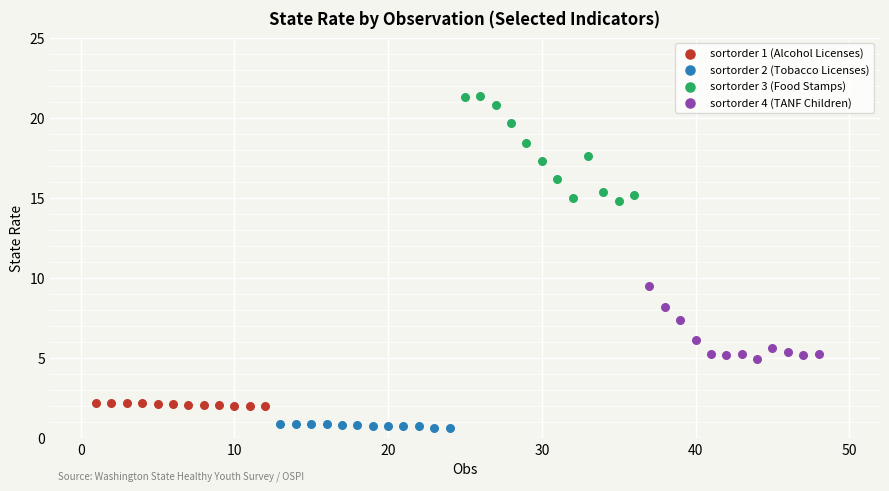

Which series has the largest Y range (max minus min)?

sortorder 3 (Food Stamps)